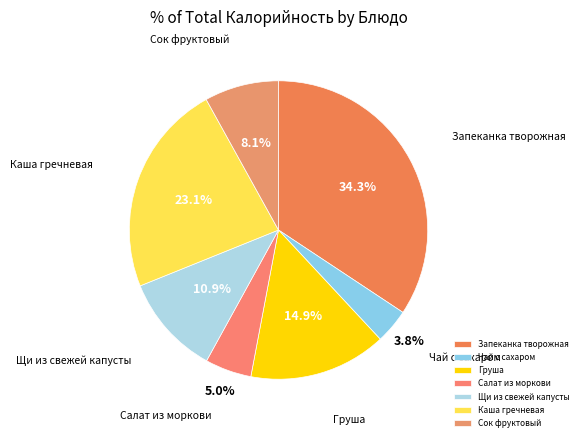

The Груша slice represents 23% of the pie. True or false?

False